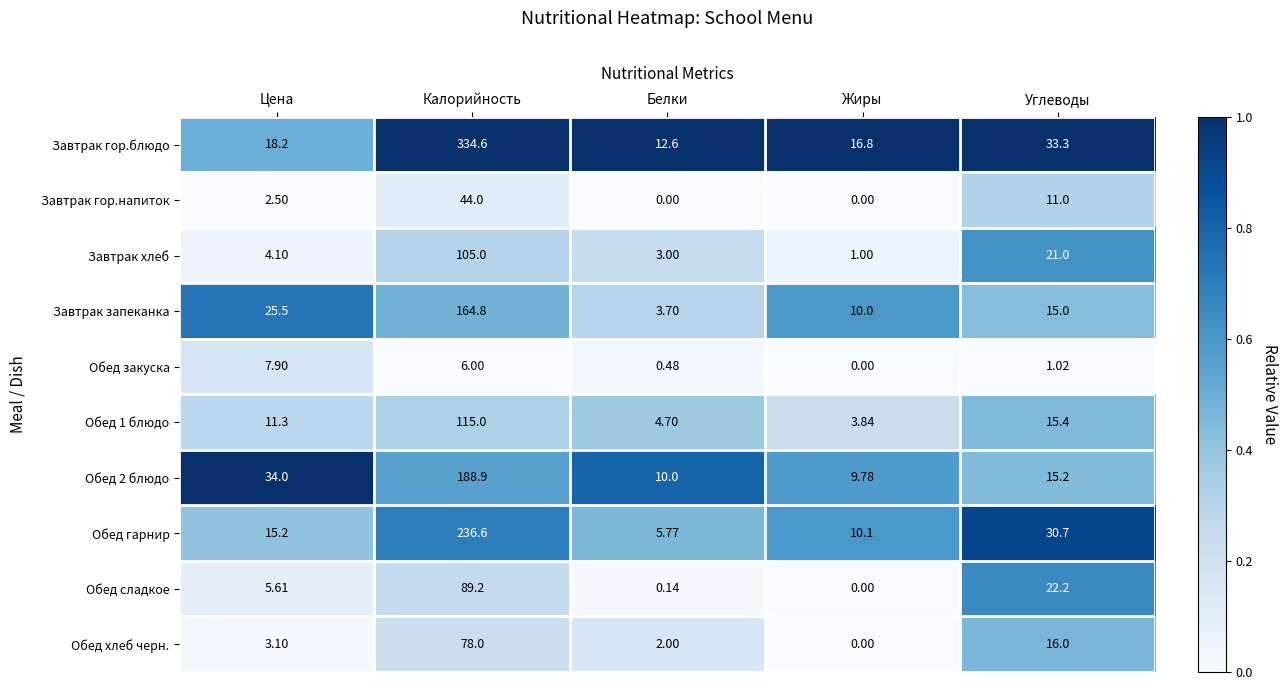

What is the greatest value displayed?

334.6